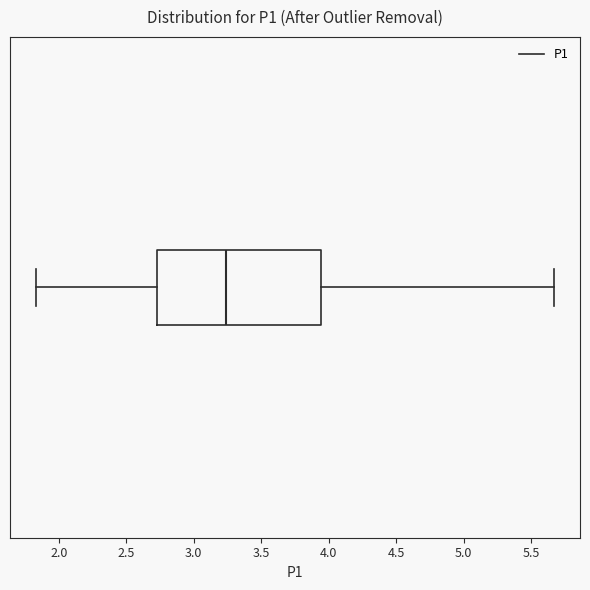

Where is the right edge of the box on the x-axis? The values are not printed on the chart, so give them approximately, as read against the axis.

3.95